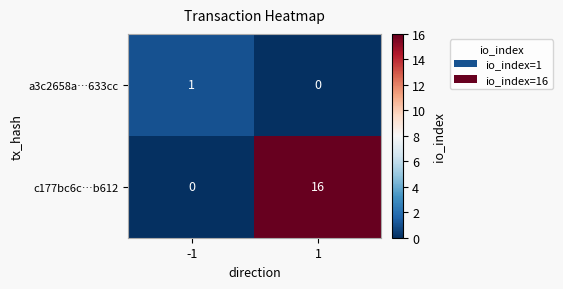

Which series has the largest total across all categories?

c177bc6c…b612